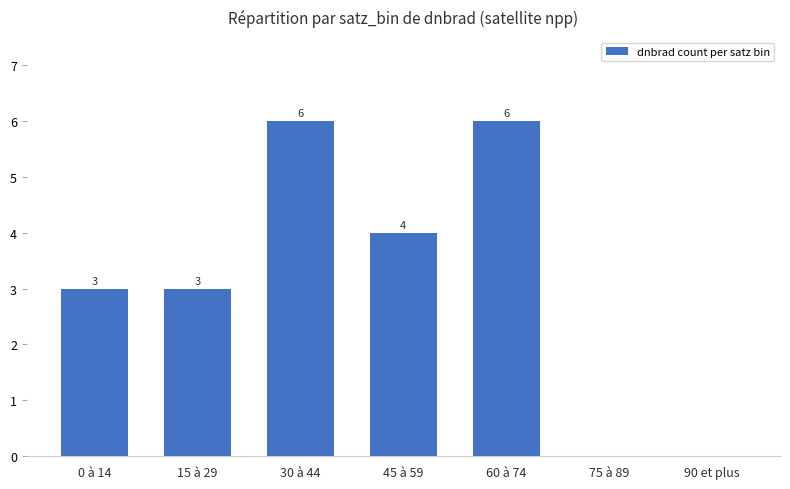

The value at 90 et plus is 4. True or false?

False